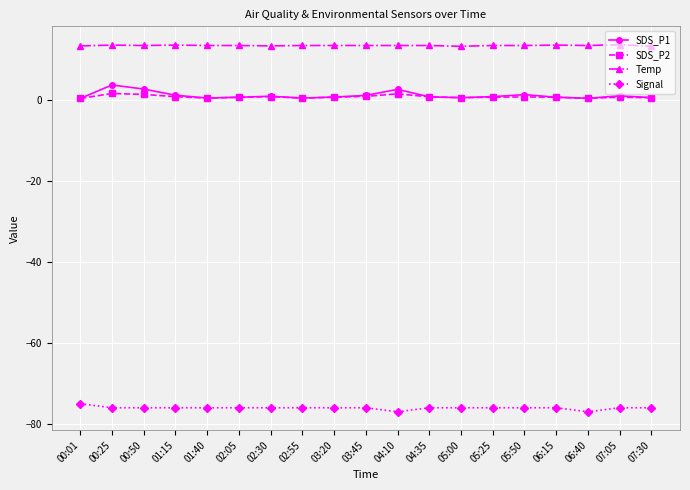

Which series has the widest spread of values?

SDS_P1